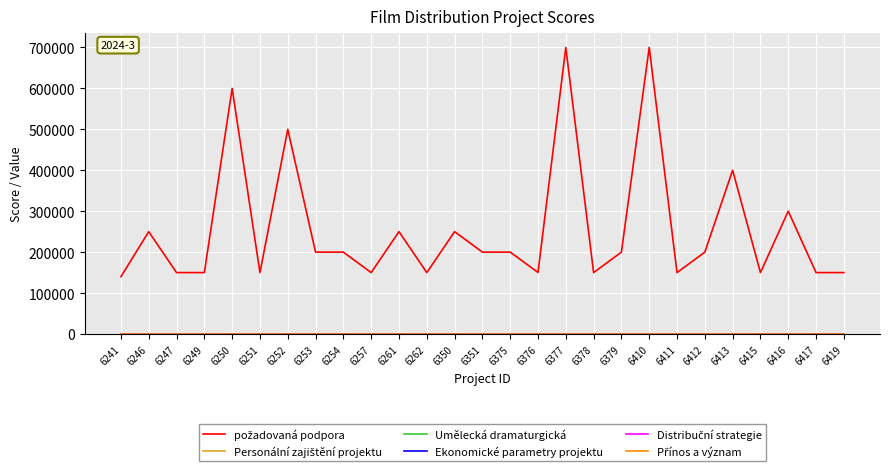

What is the maximum value shown in the chart?

700000